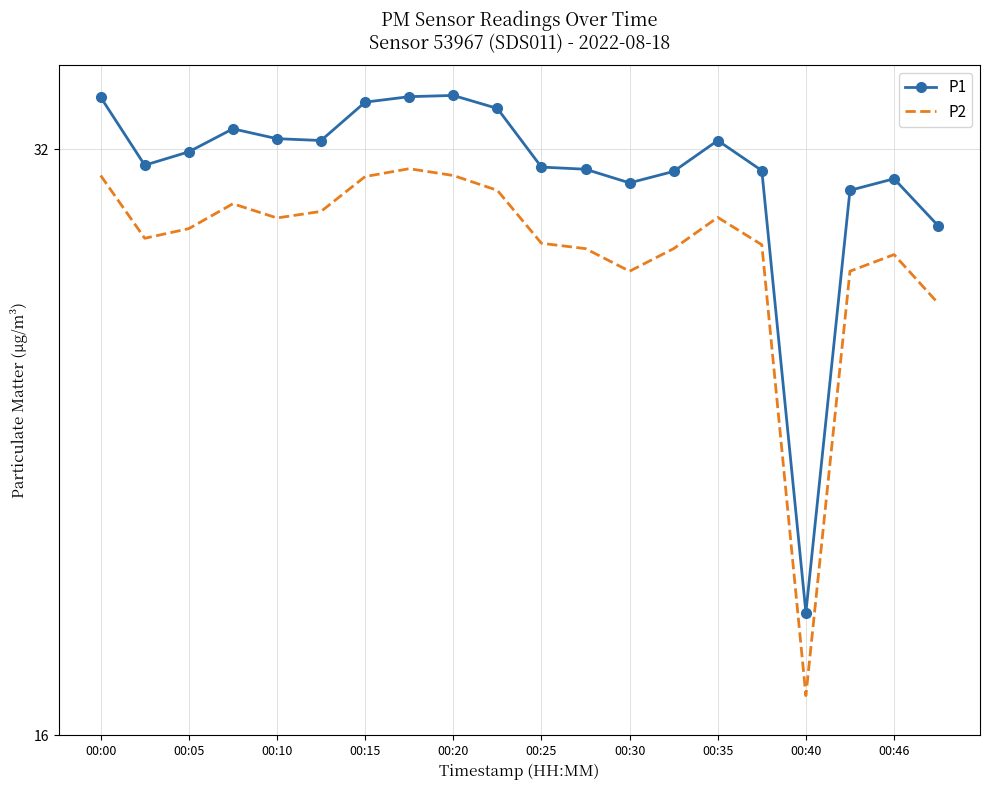

What is the minimum value for P2?

16.8